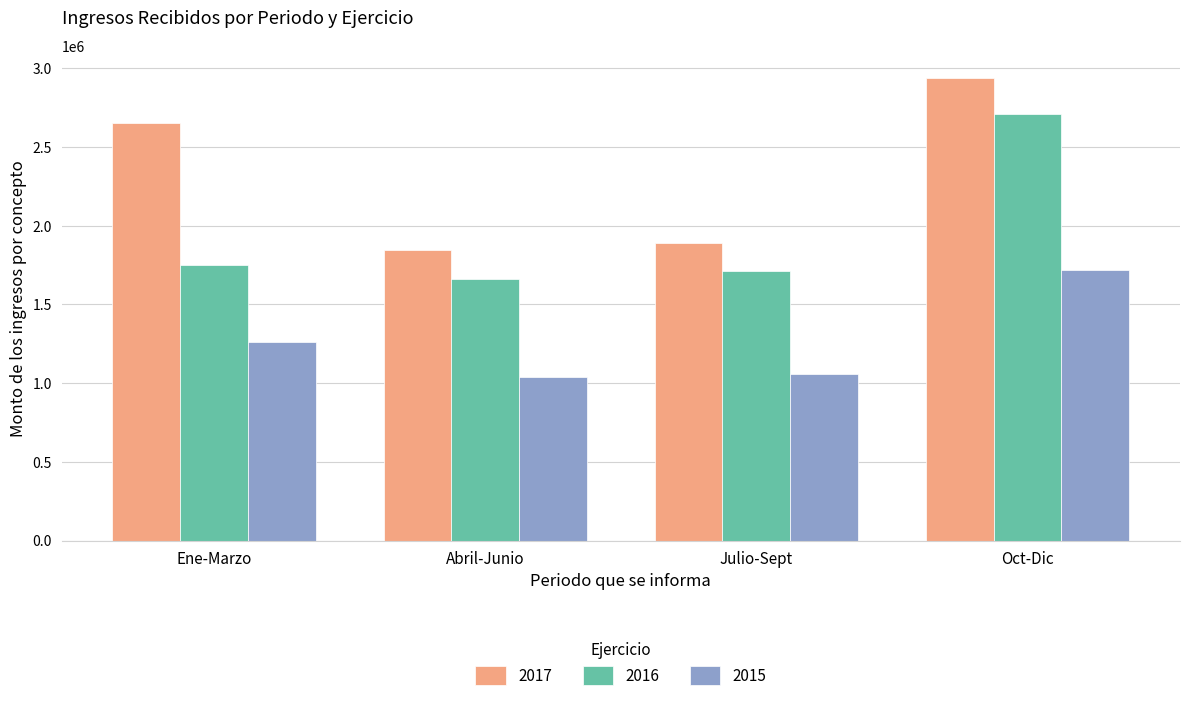

What position from the left is Julio-Sept?

3